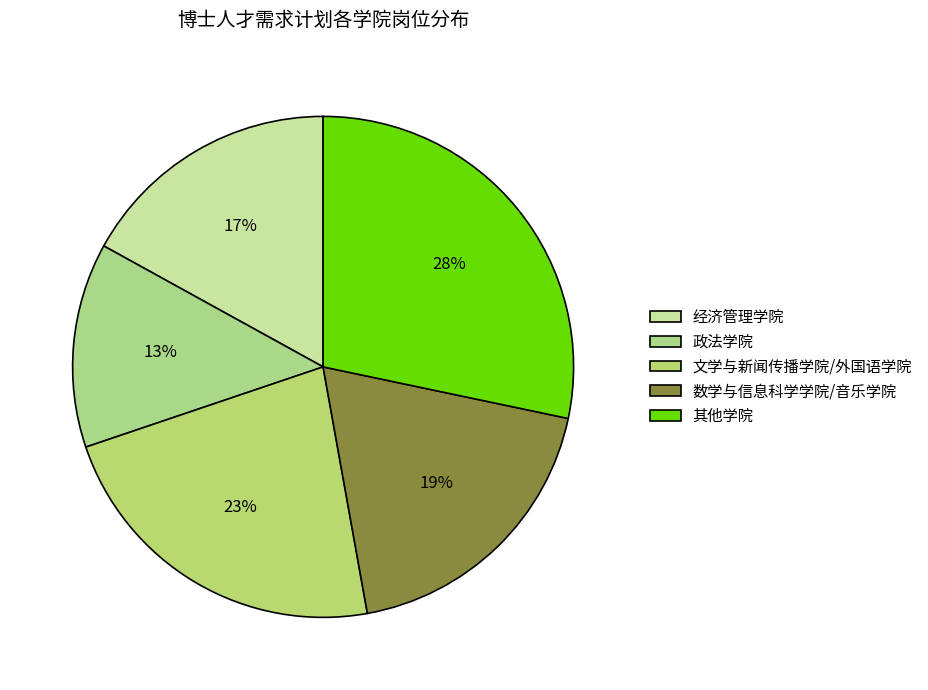

How many slices are in this pie chart?

5